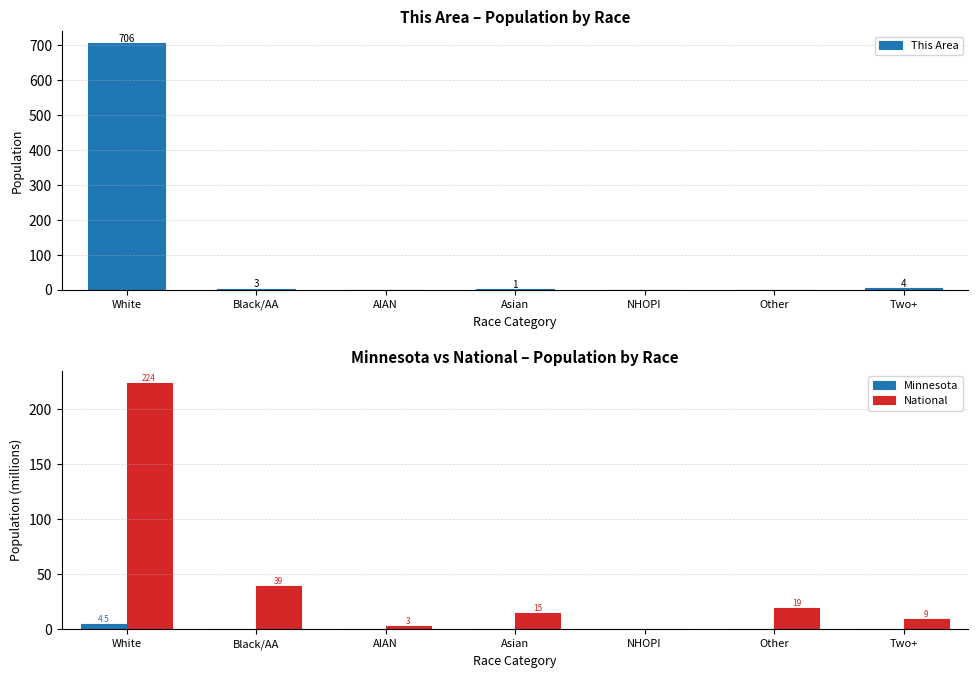

The Minnesota series shows 0.0 at NHOPI. True or false?

False